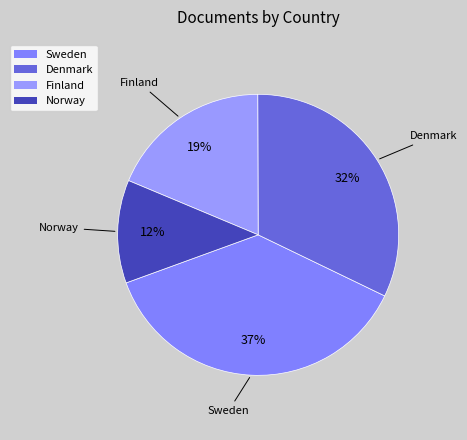

Which slice is the smallest?

Norway